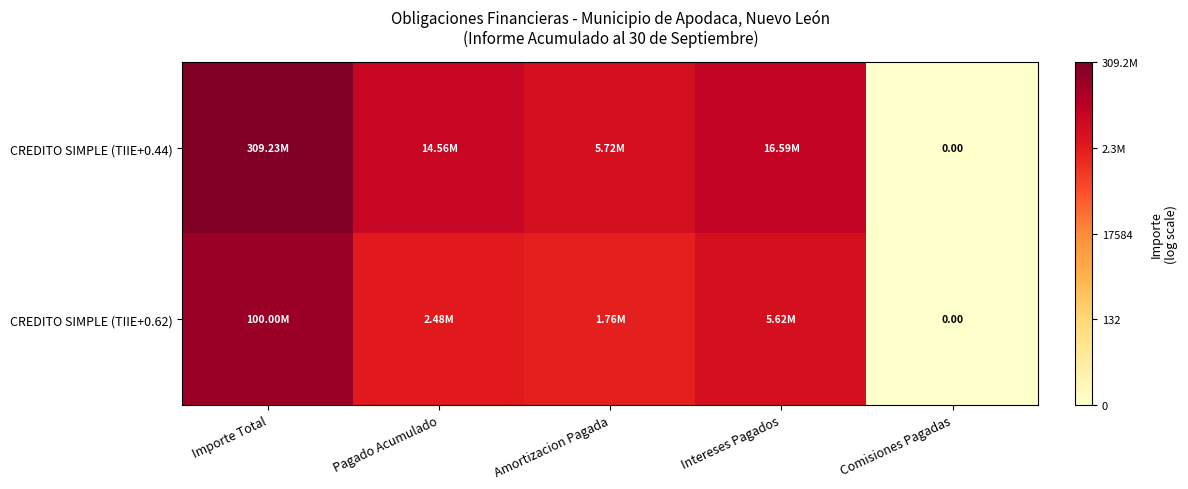

Count the number of categories in the chart.

5